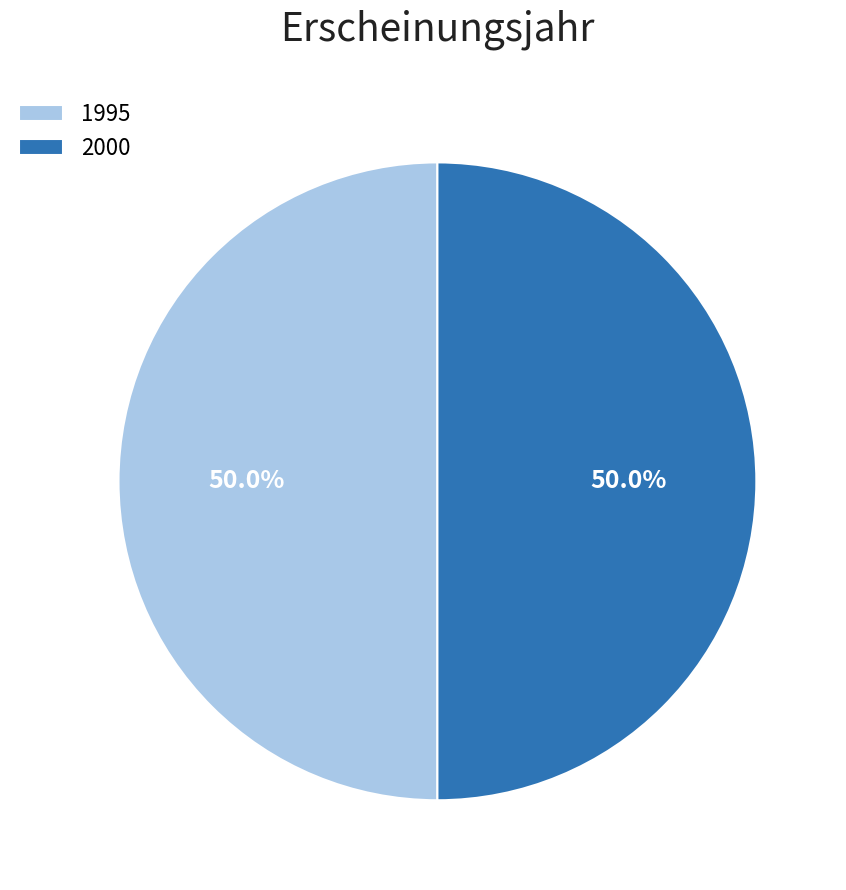

Combined, what portion of the pie is 2000 and 1995?

100.0%